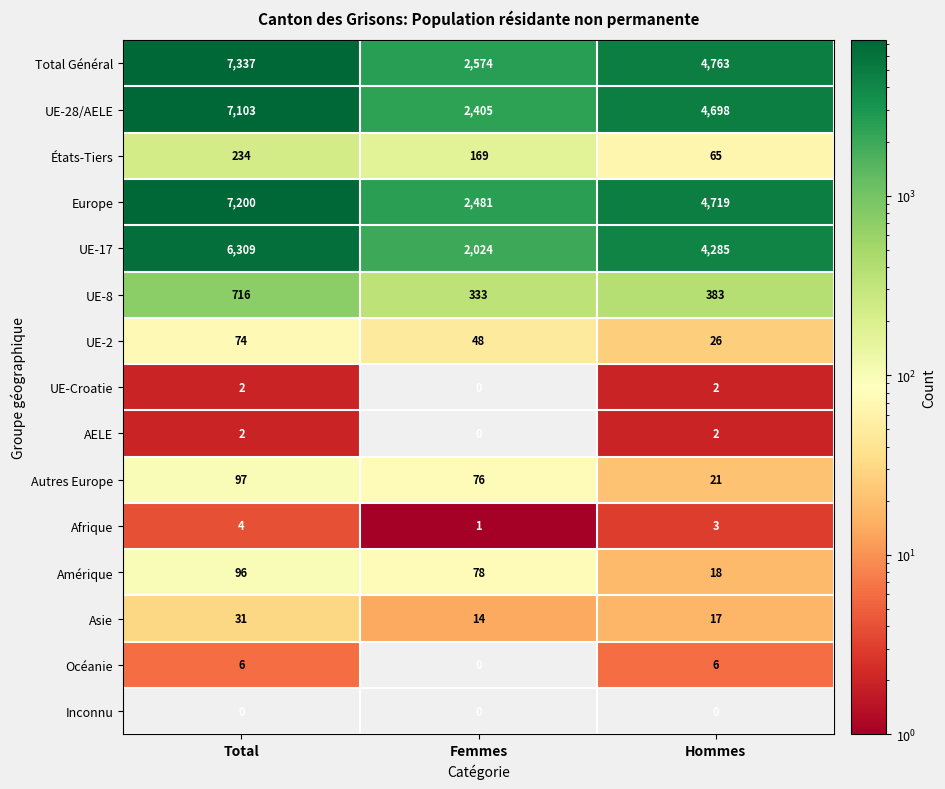

At which label is Asie closest to 22?

Hommes